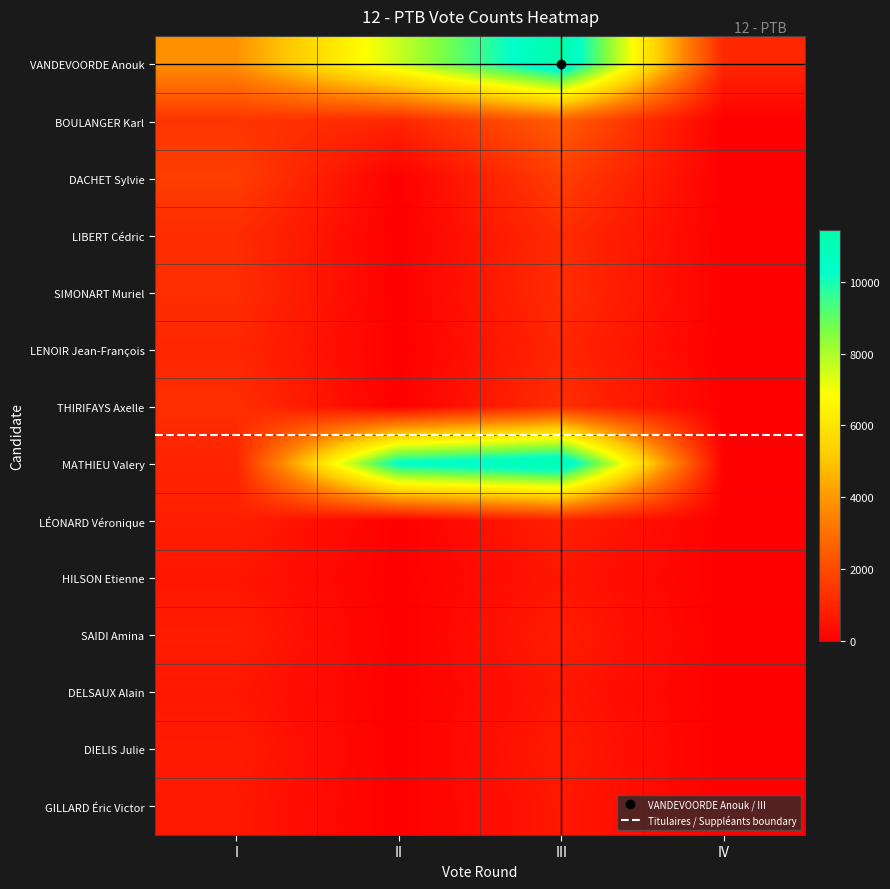

What is the greatest value displayed?

11444